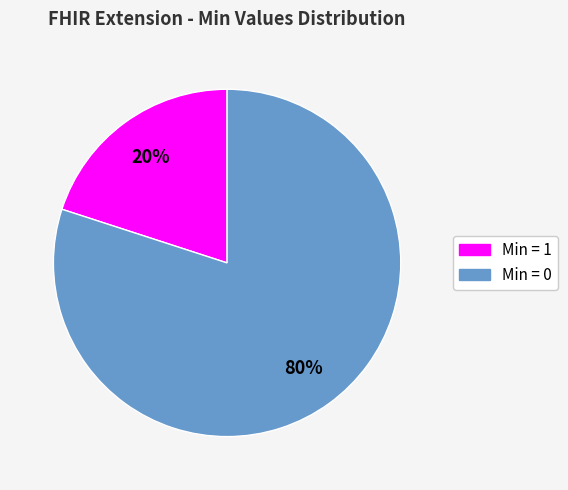

Is there a majority slice in this chart?

Yes